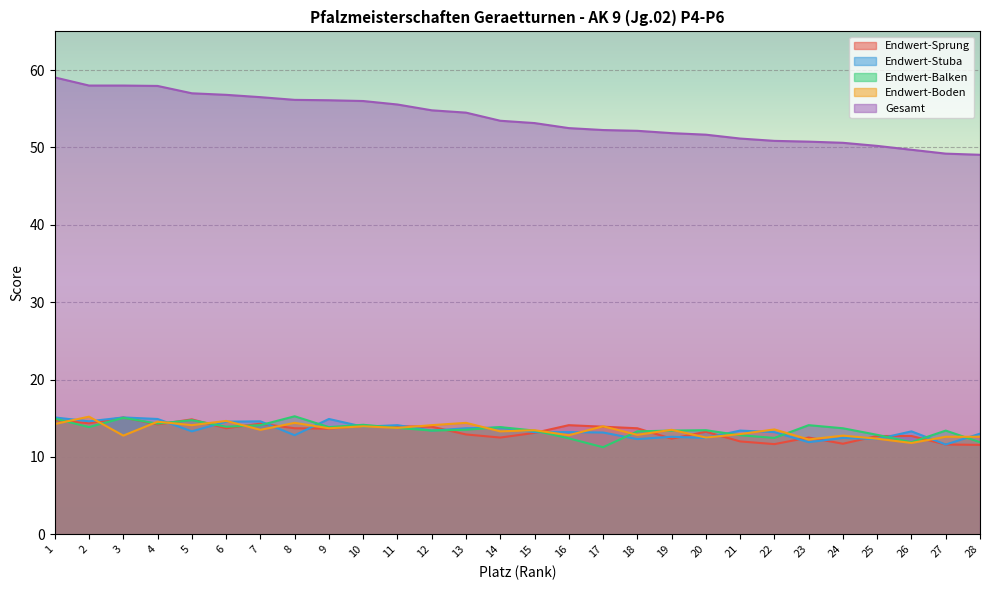

How many values in the Endwert-Balken series are below 13?

7